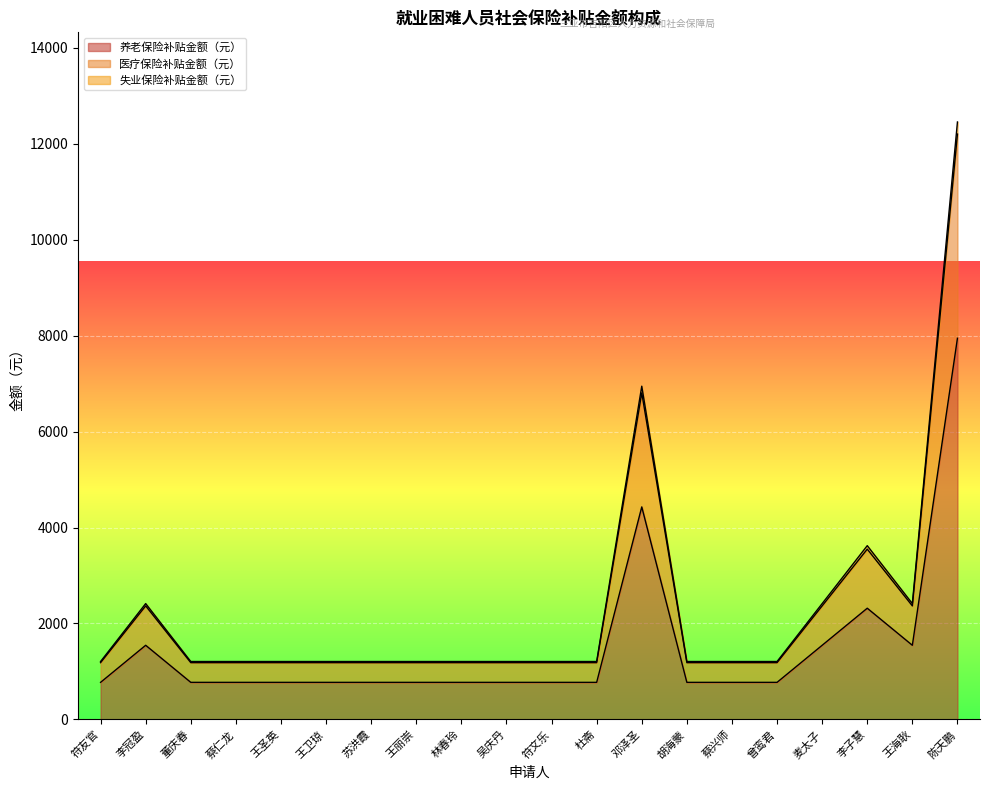

What is the sum of all 养老保险补贴金额（元） values?

30151.2